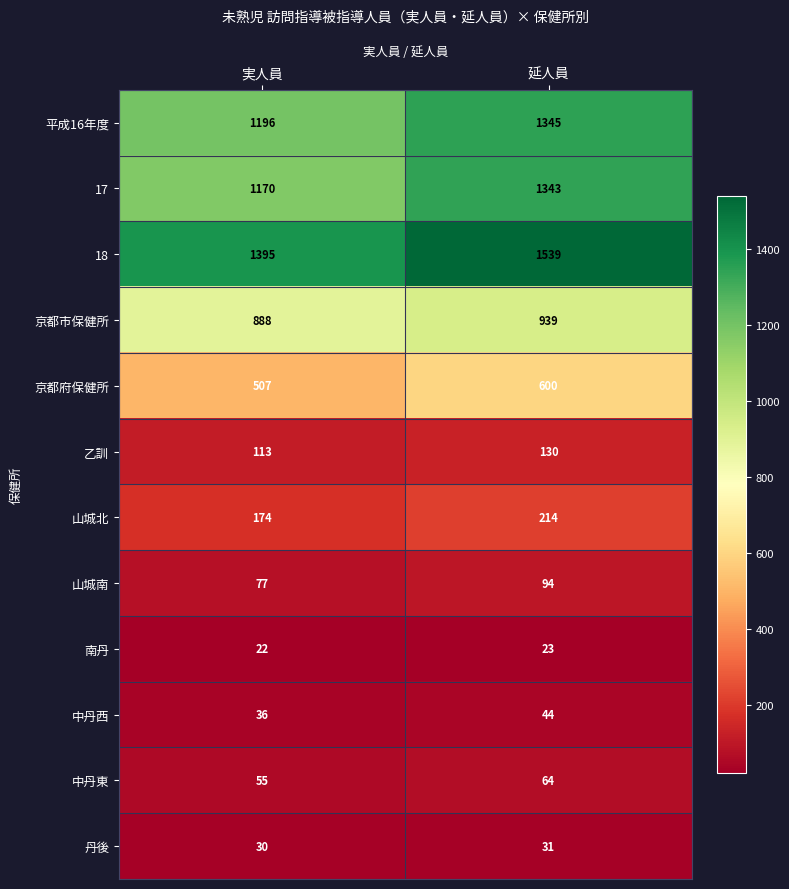

Is it true that 山城北 equals 88 at 延人員?

False